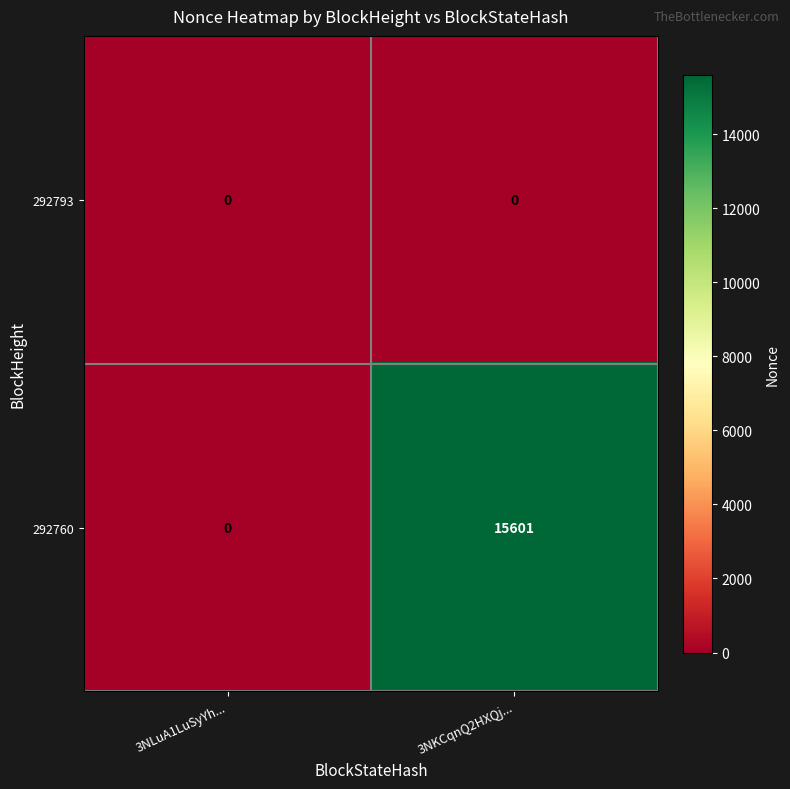

Which series has the largest total across all categories?

292760